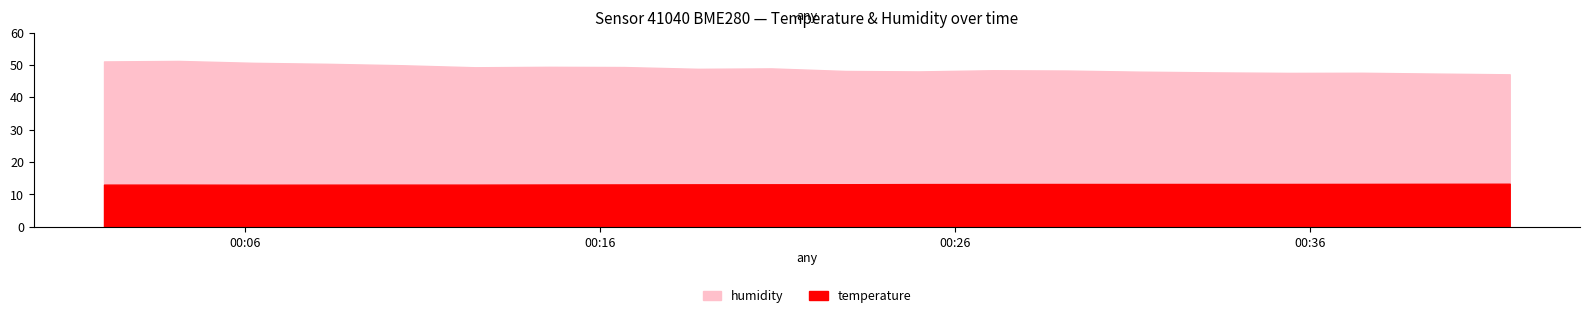

List the series in order of their overall mean, highest first.

humidity, temperature